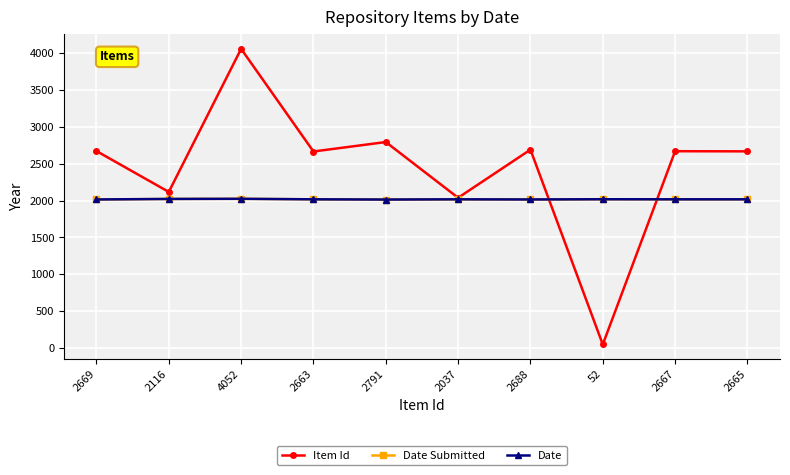

True or false: Date Submitted and Date cross at least once.

False